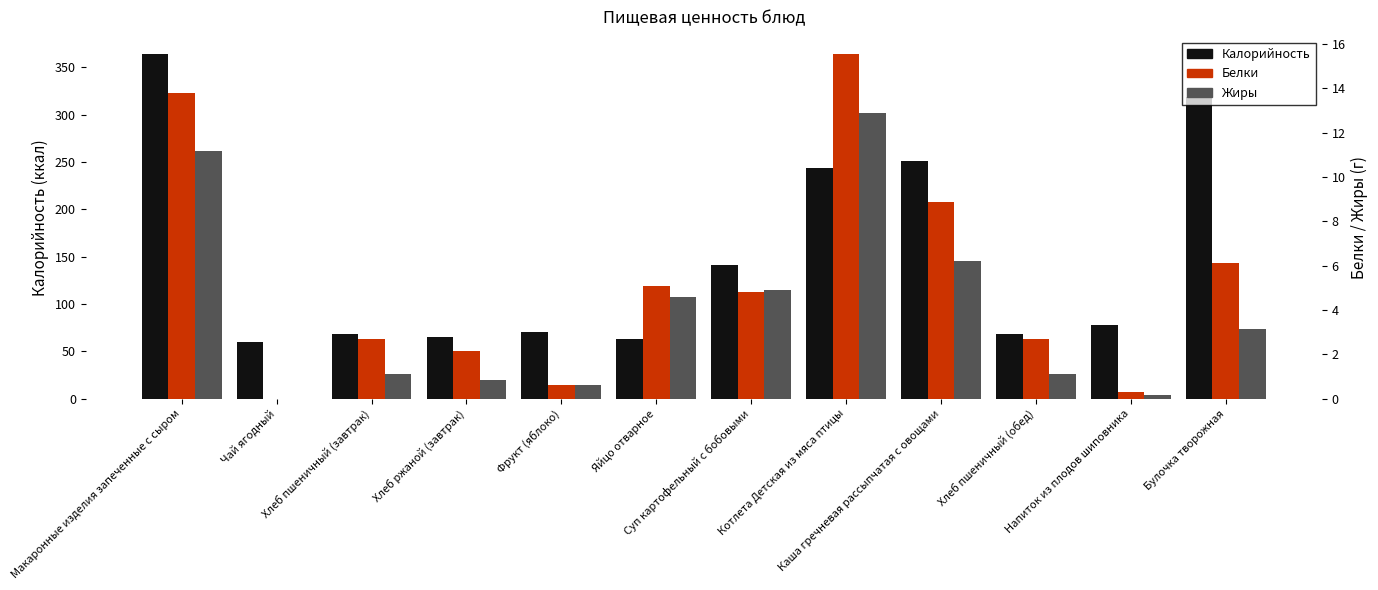

At which label does Калорийность first exceed 77?

Макаронные изделия запеченные с сыром